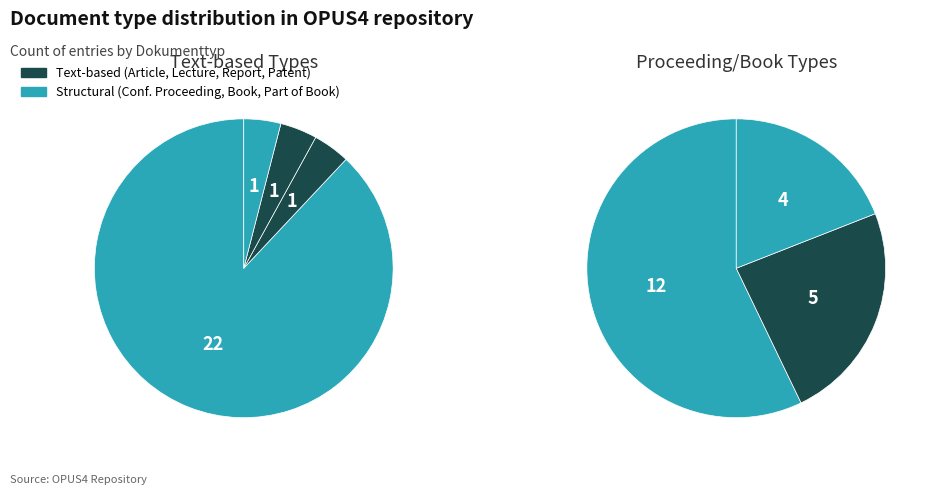

What is the smallest slice in the pie chart?

Report